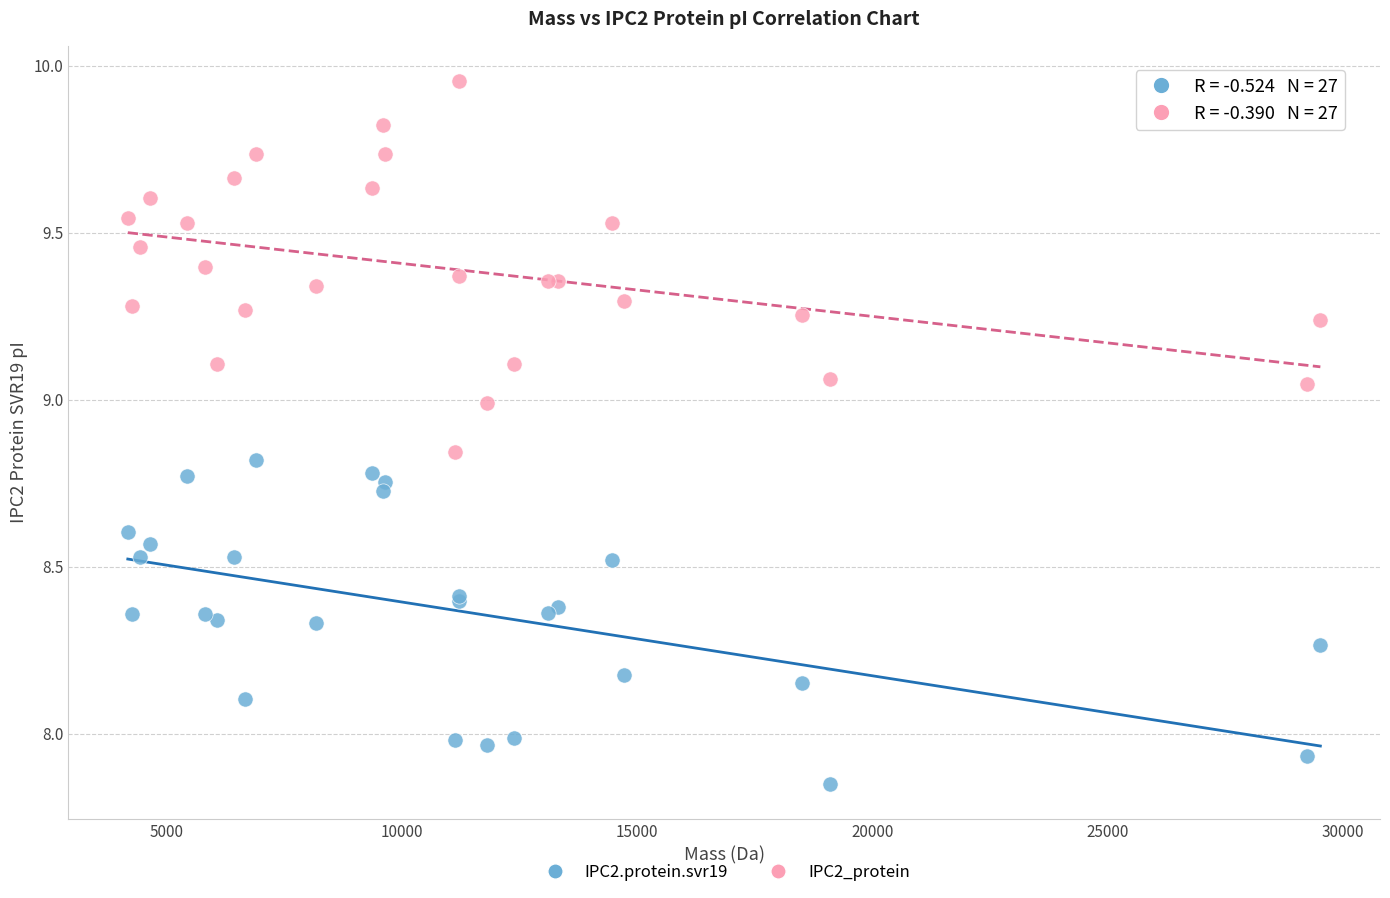

What are all the series names shown in the legend?

IPC2.protein.svr19, IPC2_protein